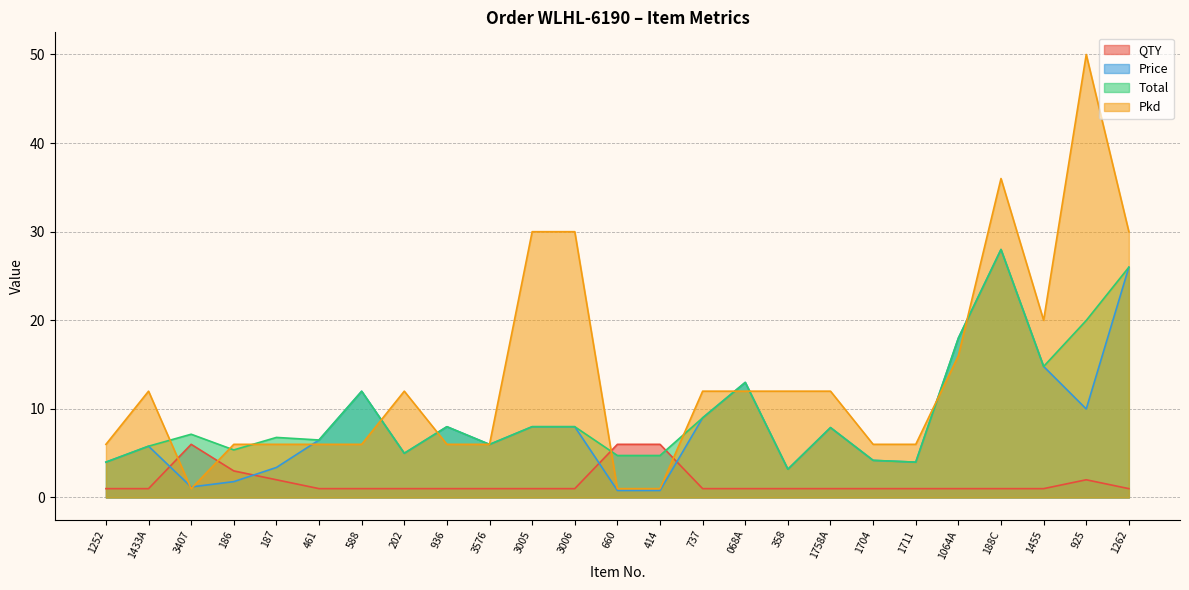

The value of Price at 1064A is 18.0. True or false?

True